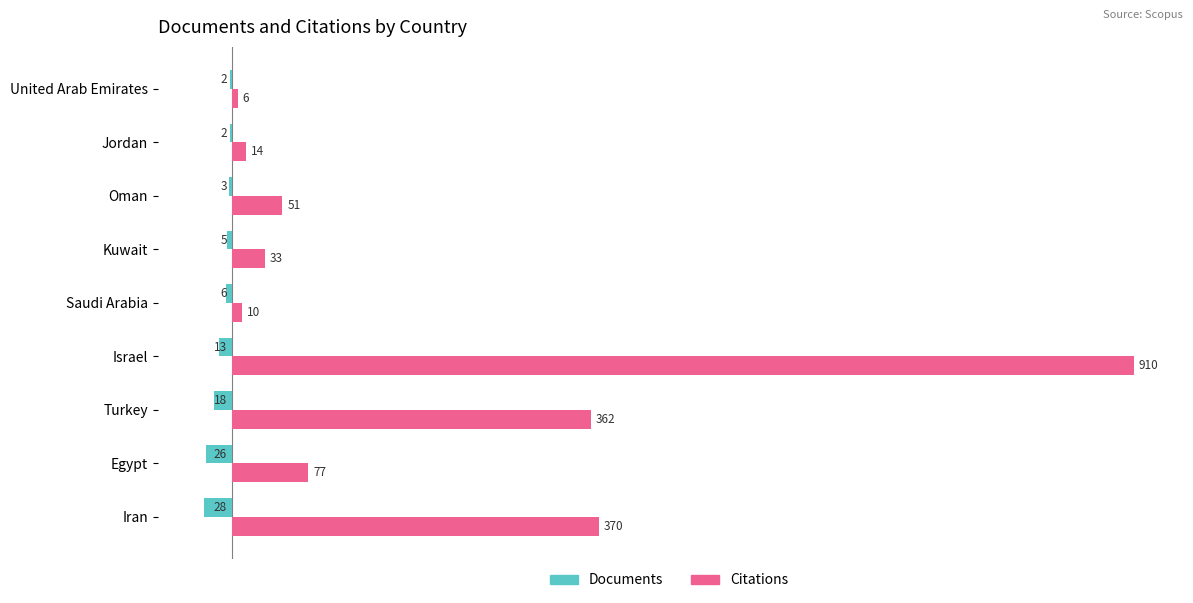

Between Israel and Jordan, which series saw the biggest shift?

Citations